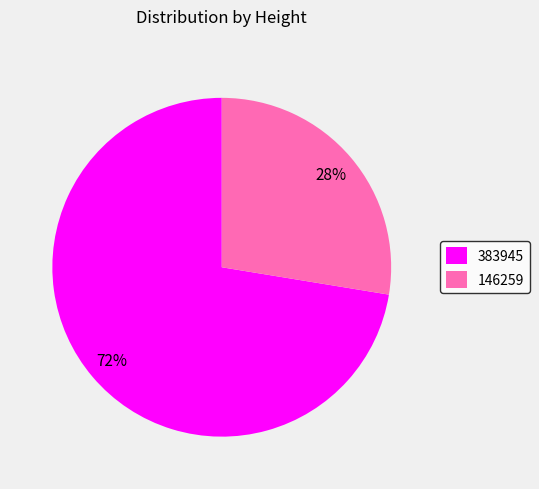

Is it true that 383945 is 66% of the pie?

False